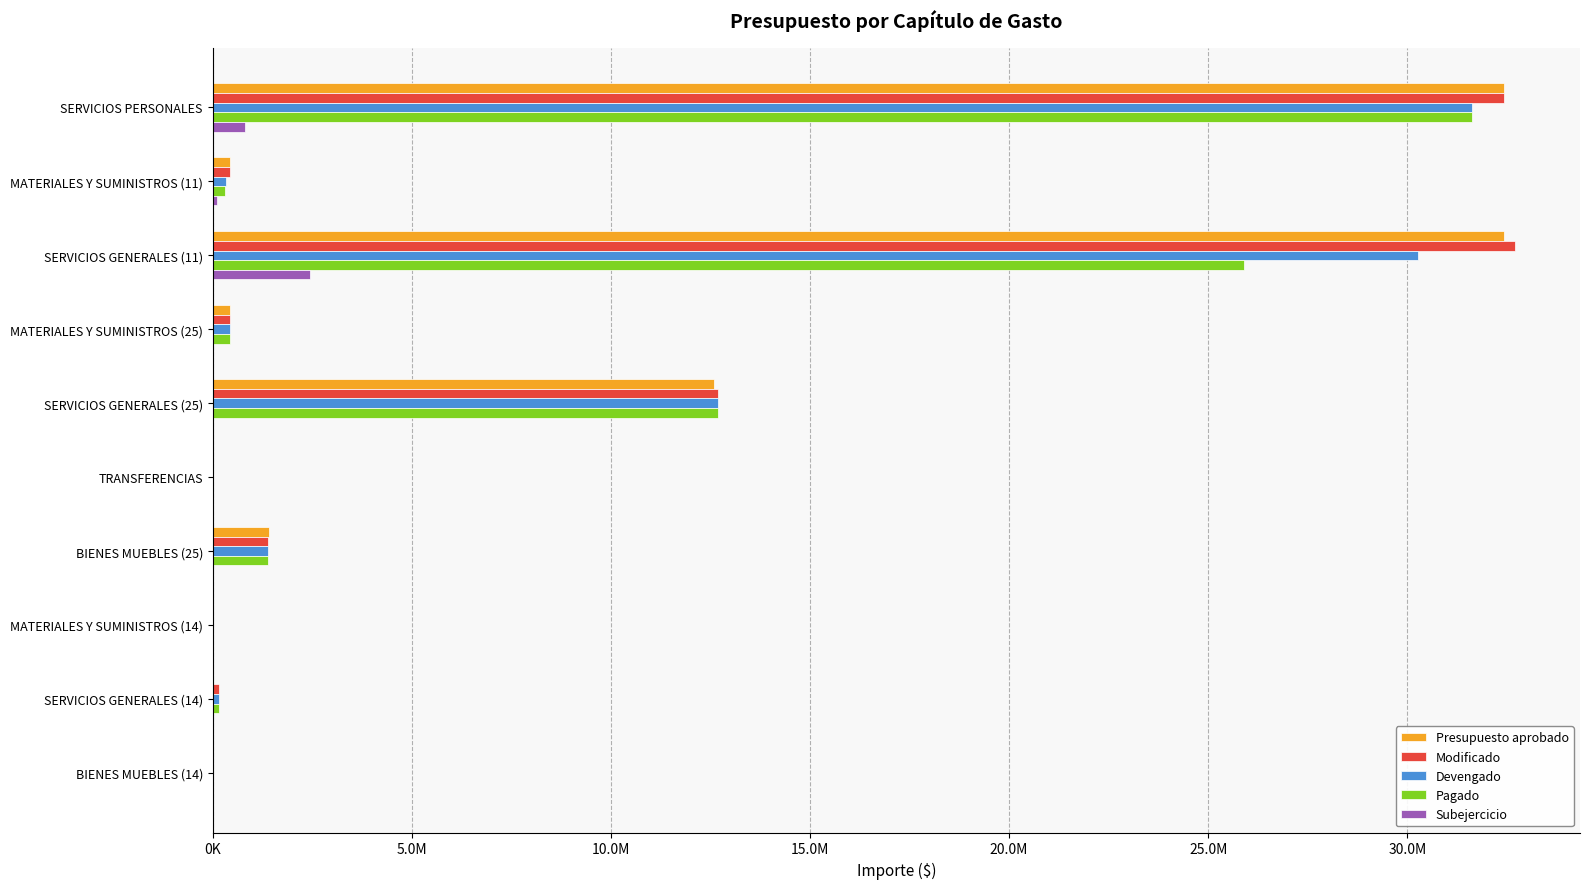

What are all the series names shown in the legend?

Presupuesto aprobado, Modificado, Devengado, Pagado, Subejercicio